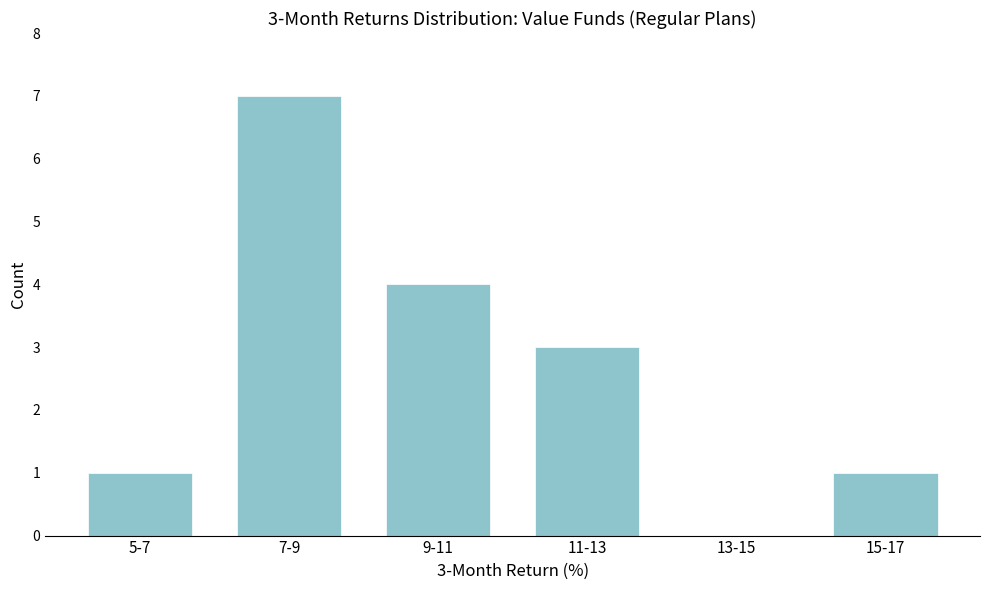

Reading left to right, list all the values displayed in this chart.

5-7=1	7-9=7	9-11=4	11-13=3	13-15=0	15-17=1